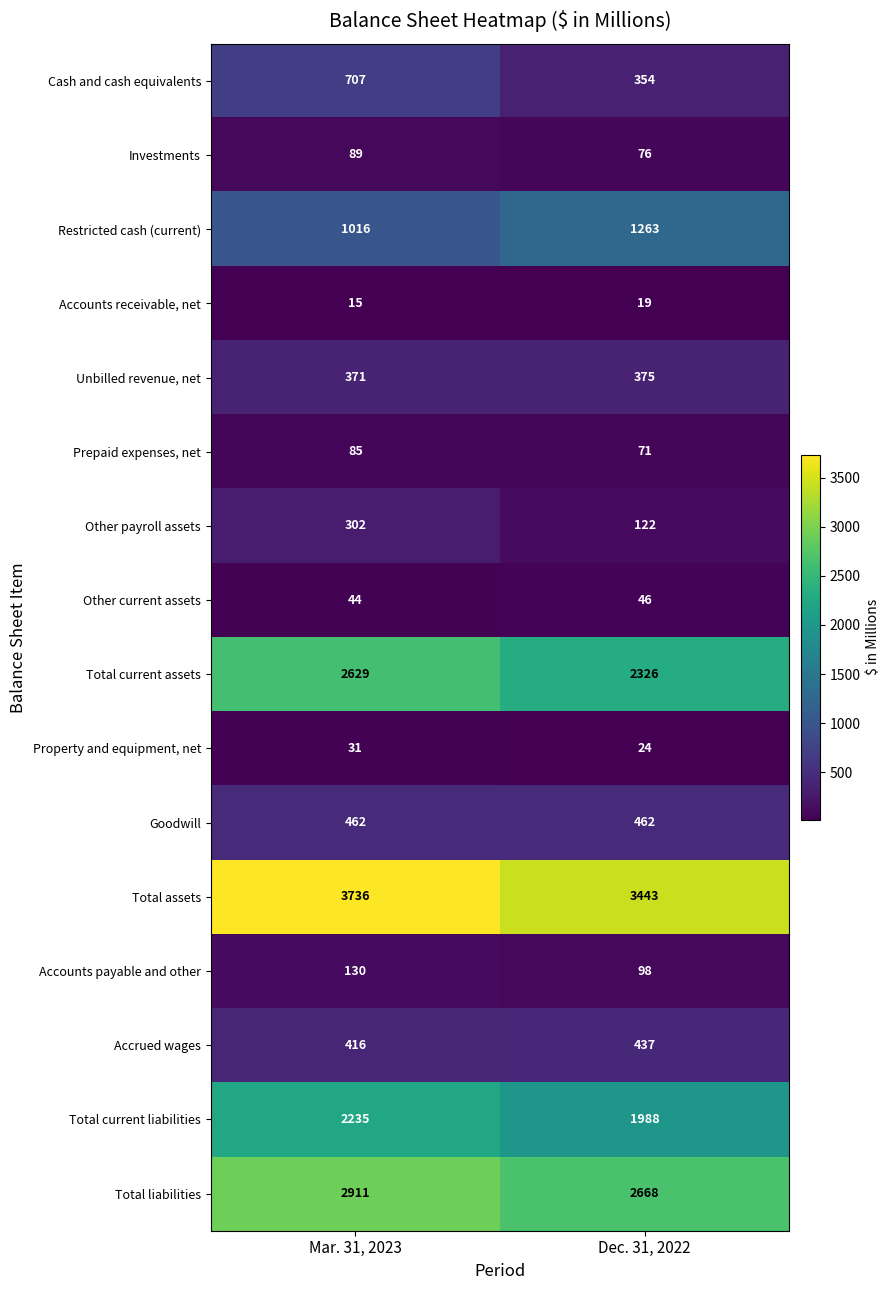

What is the sum of the Cash and cash equivalents values at Dec. 31, 2022 and Mar. 31, 2023?

1061